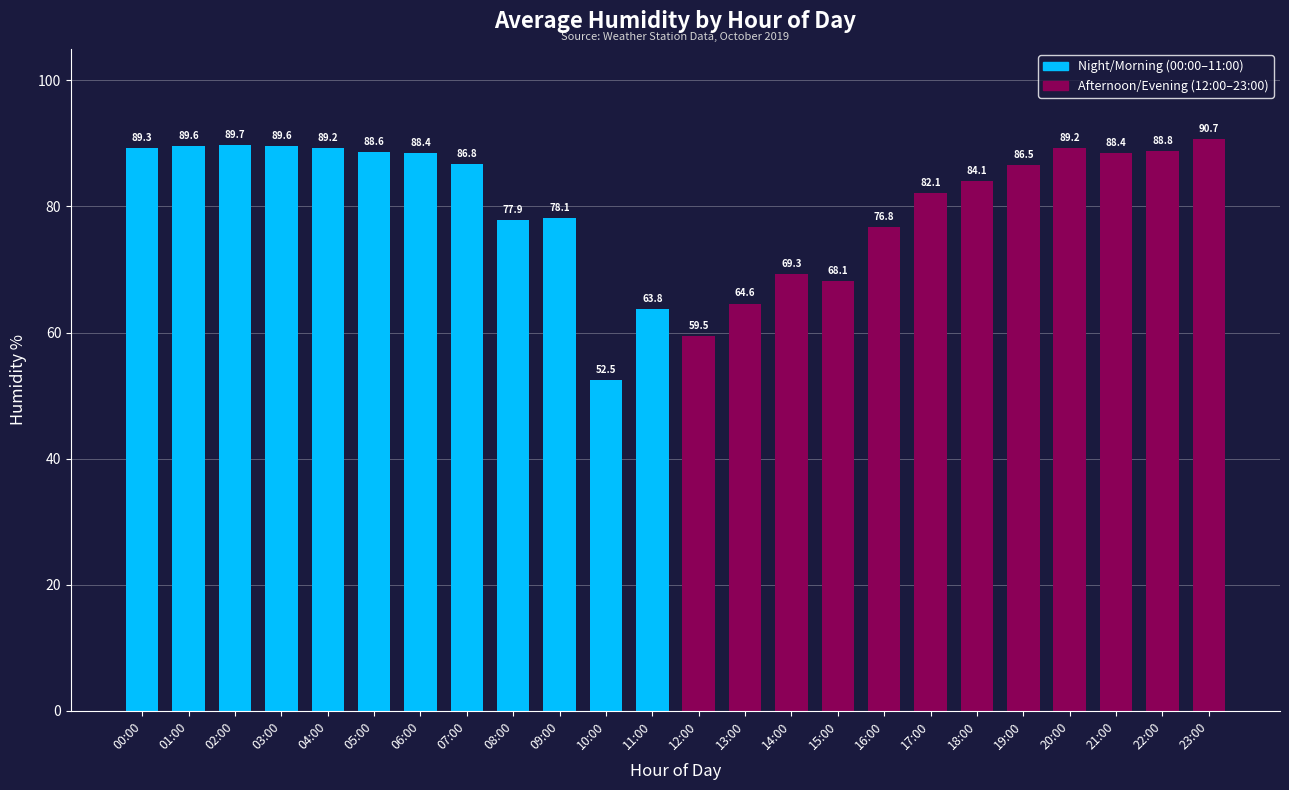

Which has a higher value, 03:00 or 16:00?

03:00